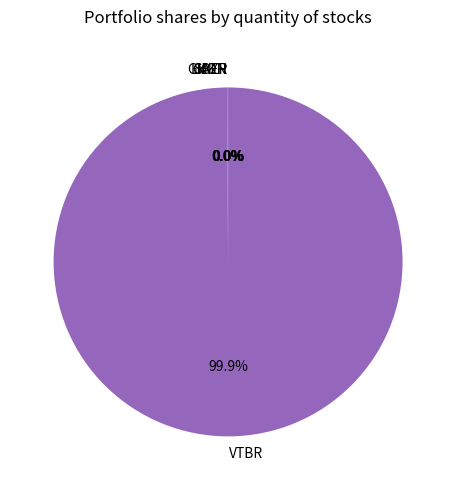

Does any single category account for the majority?

Yes